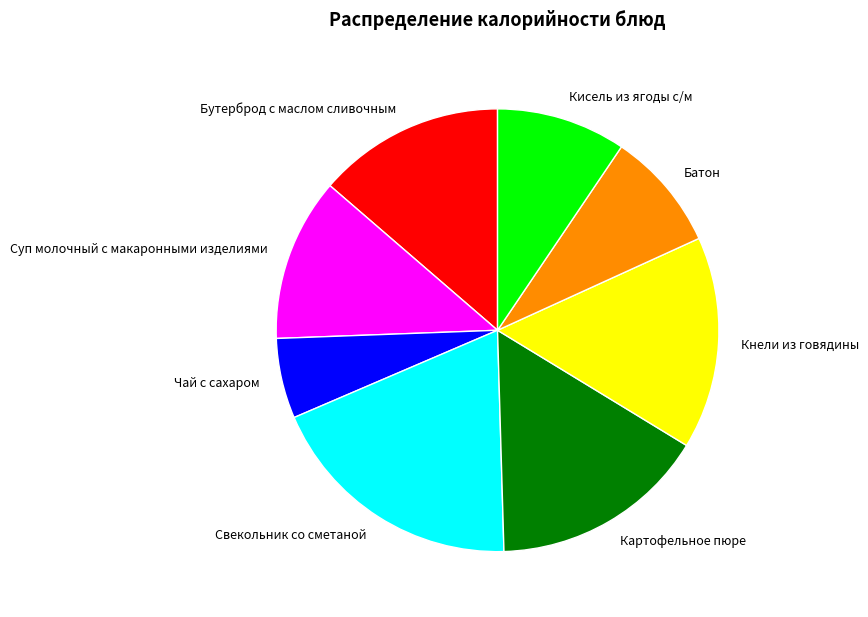

Does any single category account for the majority?

No